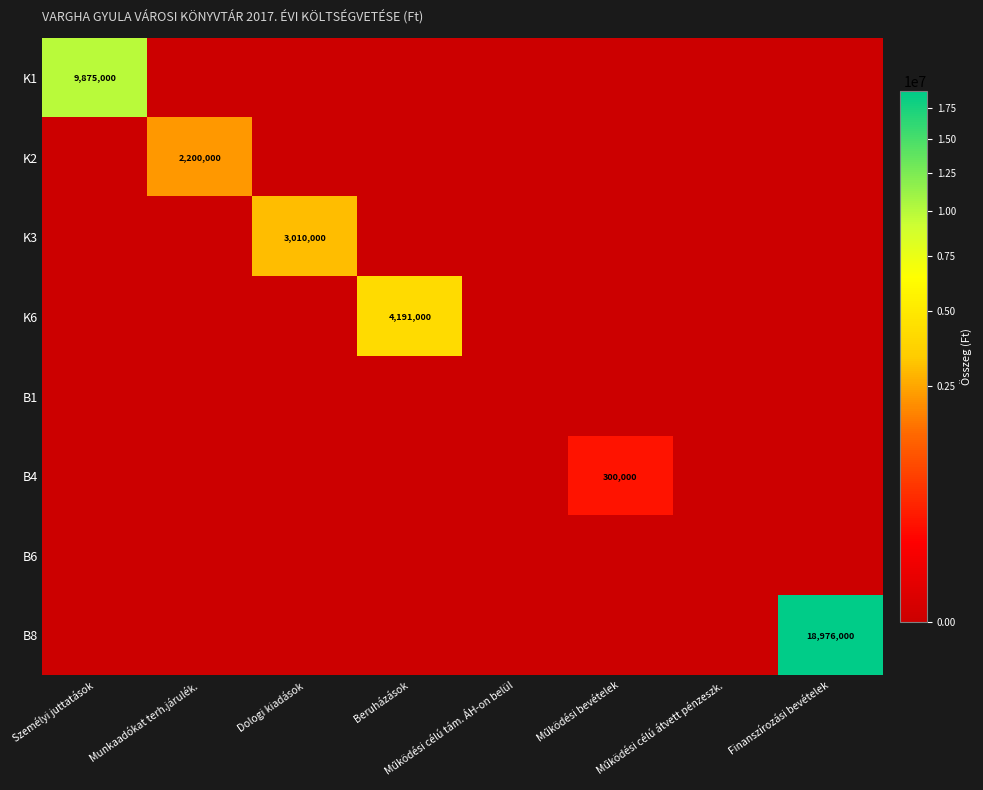

Rank the series at Működési bevételek from highest to lowest value.

B4, K1, K2, K3, K6, B1, B6, B8